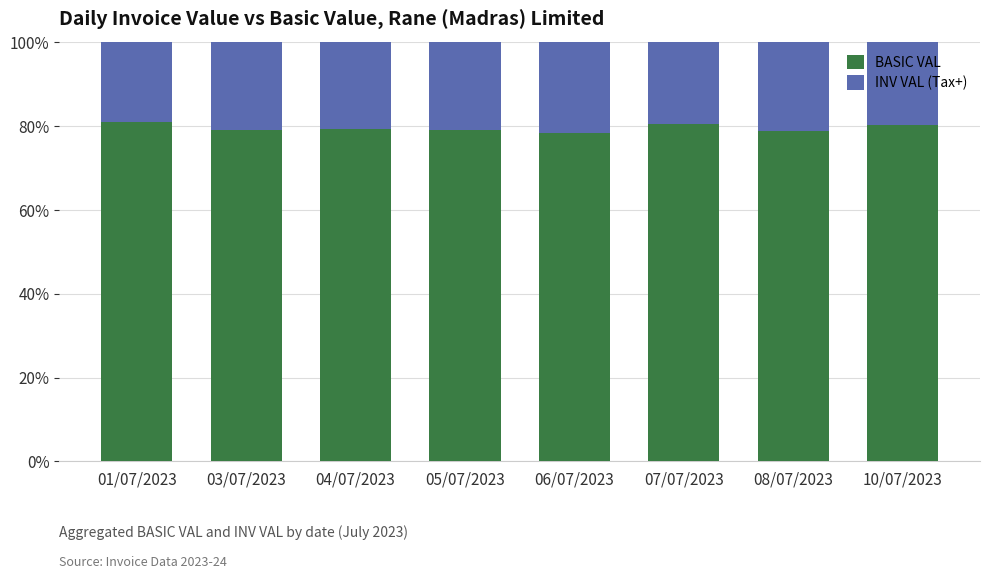

What is the difference between the maximum and minimum values in the BASIC VAL series?

2.7